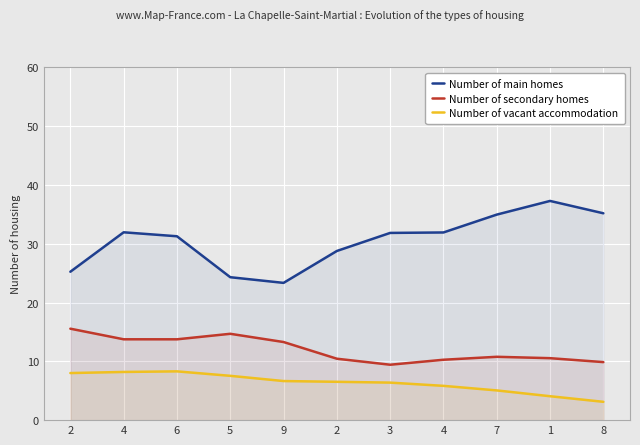

The value of Number of secondary homes at 2 is 15.6. True or false?

True